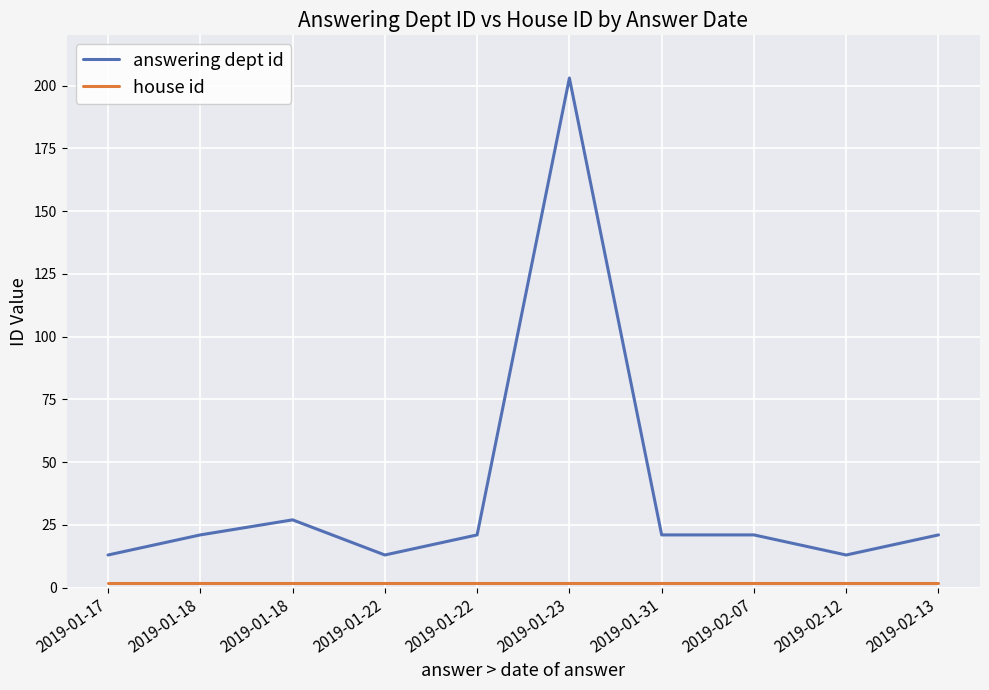

List the series in order of their overall mean, lowest first.

house id, answering dept id